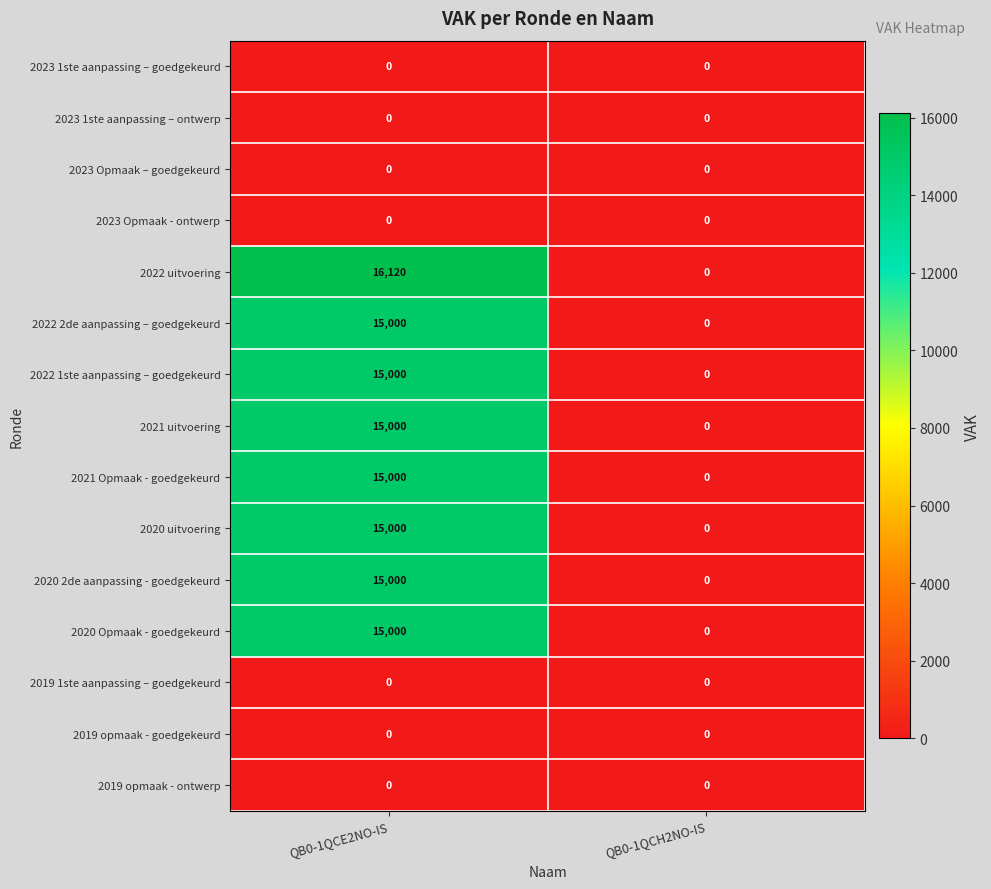

Reading left to right, what are all the values shown in this chart?

2023 1ste aanpassing – goedgekeurd: QB0-1QCE2NO-IS=0	QB0-1QCH2NO-IS=0
2023 1ste aanpassing – ontwerp: QB0-1QCE2NO-IS=0	QB0-1QCH2NO-IS=0
2023 Opmaak – goedgekeurd: QB0-1QCE2NO-IS=0	QB0-1QCH2NO-IS=0
2023 Opmaak - ontwerp: QB0-1QCE2NO-IS=0	QB0-1QCH2NO-IS=0
2022 uitvoering: QB0-1QCE2NO-IS=16120	QB0-1QCH2NO-IS=0
2022 2de aanpassing – goedgekeurd: QB0-1QCE2NO-IS=15000	QB0-1QCH2NO-IS=0
2022 1ste aanpassing – goedgekeurd: QB0-1QCE2NO-IS=15000	QB0-1QCH2NO-IS=0
2021 uitvoering: QB0-1QCE2NO-IS=15000	QB0-1QCH2NO-IS=0
2021 Opmaak - goedgekeurd: QB0-1QCE2NO-IS=15000	QB0-1QCH2NO-IS=0
2020 uitvoering: QB0-1QCE2NO-IS=15000	QB0-1QCH2NO-IS=0
2020 2de aanpassing - goedgekeurd: QB0-1QCE2NO-IS=15000	QB0-1QCH2NO-IS=0
2020 Opmaak - goedgekeurd: QB0-1QCE2NO-IS=15000	QB0-1QCH2NO-IS=0
2019 1ste aanpassing – goedgekeurd: QB0-1QCE2NO-IS=0	QB0-1QCH2NO-IS=0
2019 opmaak - goedgekeurd: QB0-1QCE2NO-IS=0	QB0-1QCH2NO-IS=0
2019 opmaak - ontwerp: QB0-1QCE2NO-IS=0	QB0-1QCH2NO-IS=0